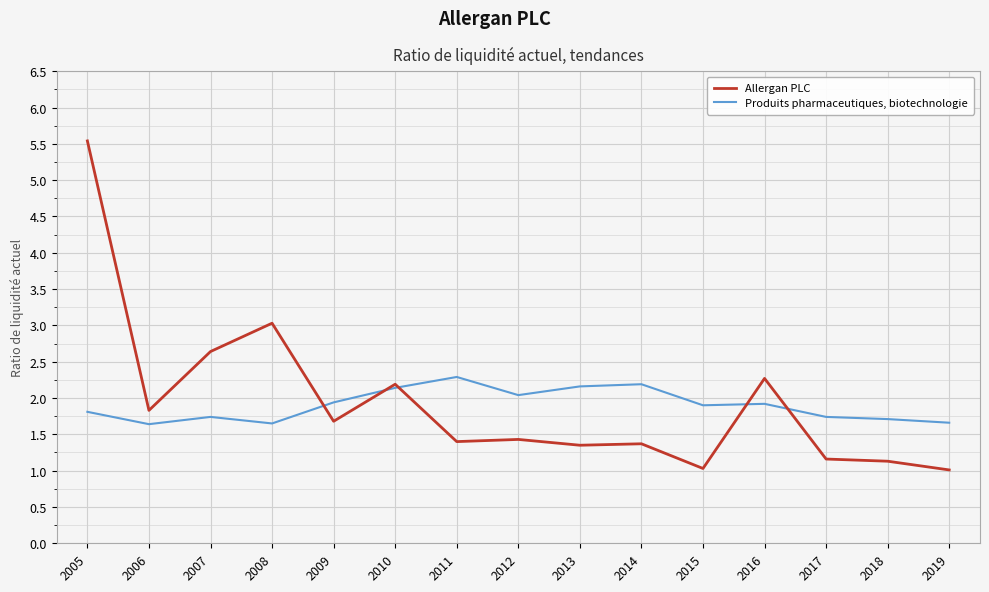

At how many categories does at least one series exceed 3?

2